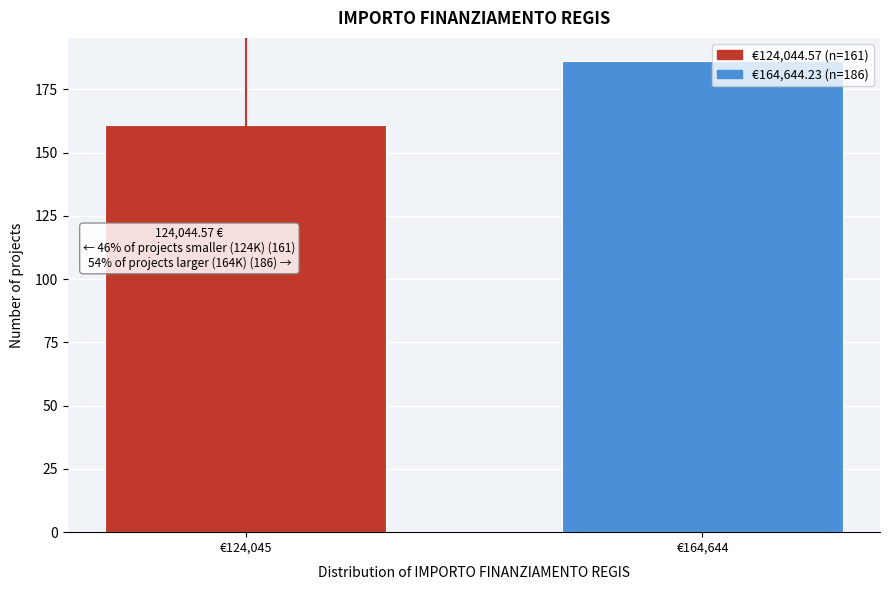

Reading left to right, list all the values displayed in this chart.

161	186